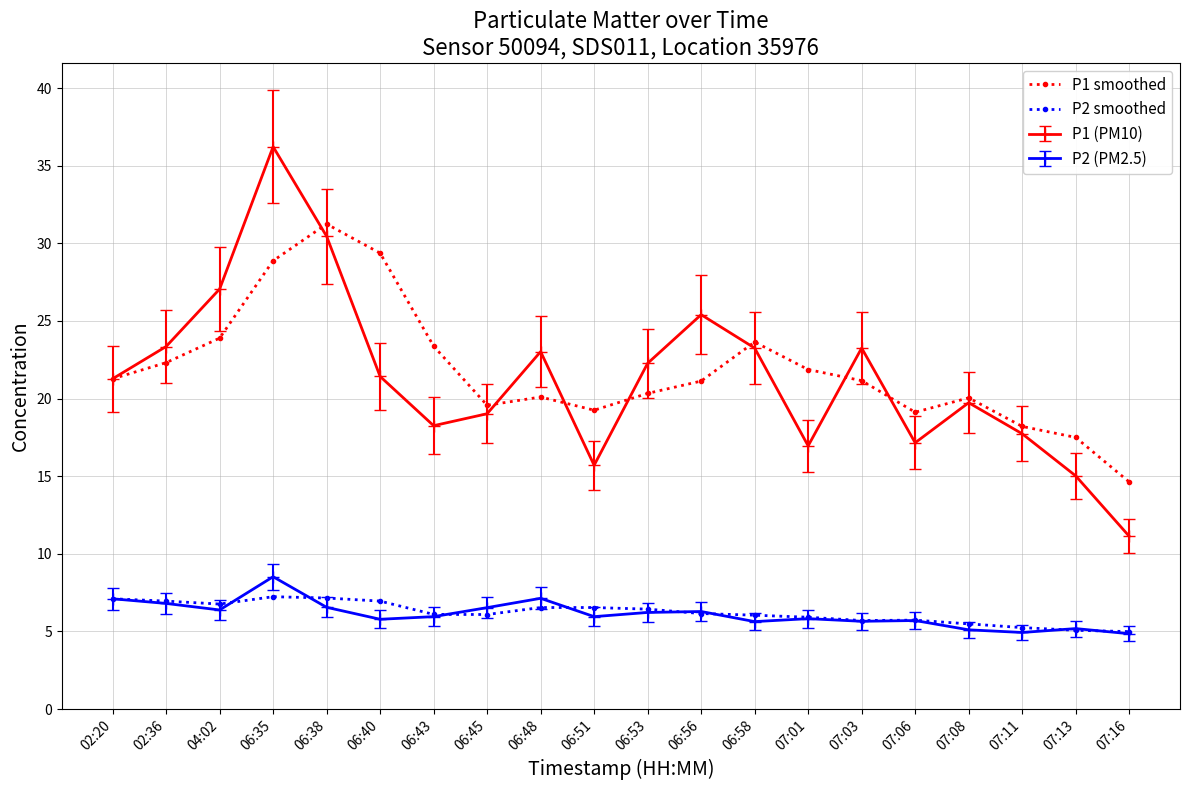

True or false: P2 smoothed and P1 smoothed cross at least once.

False